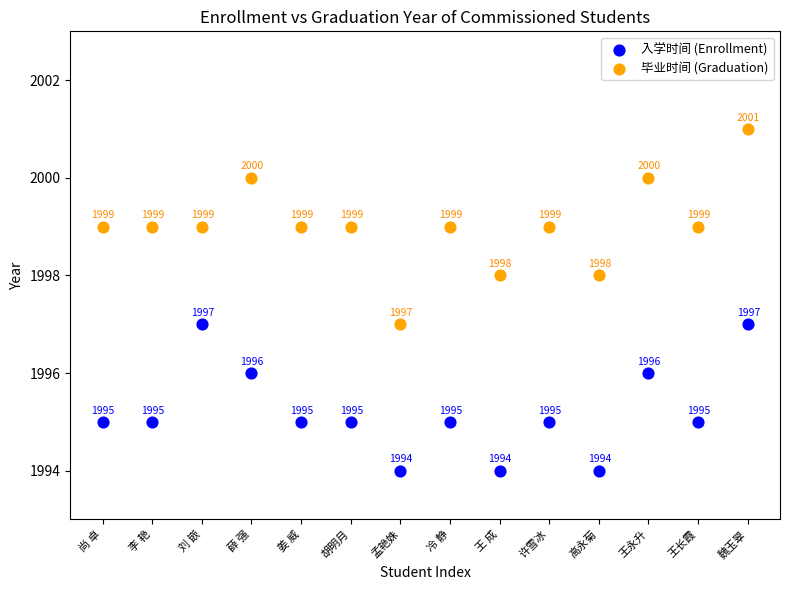

In the 入学时间 (Enrollment) series, what Y value is closest to 1995?

1995